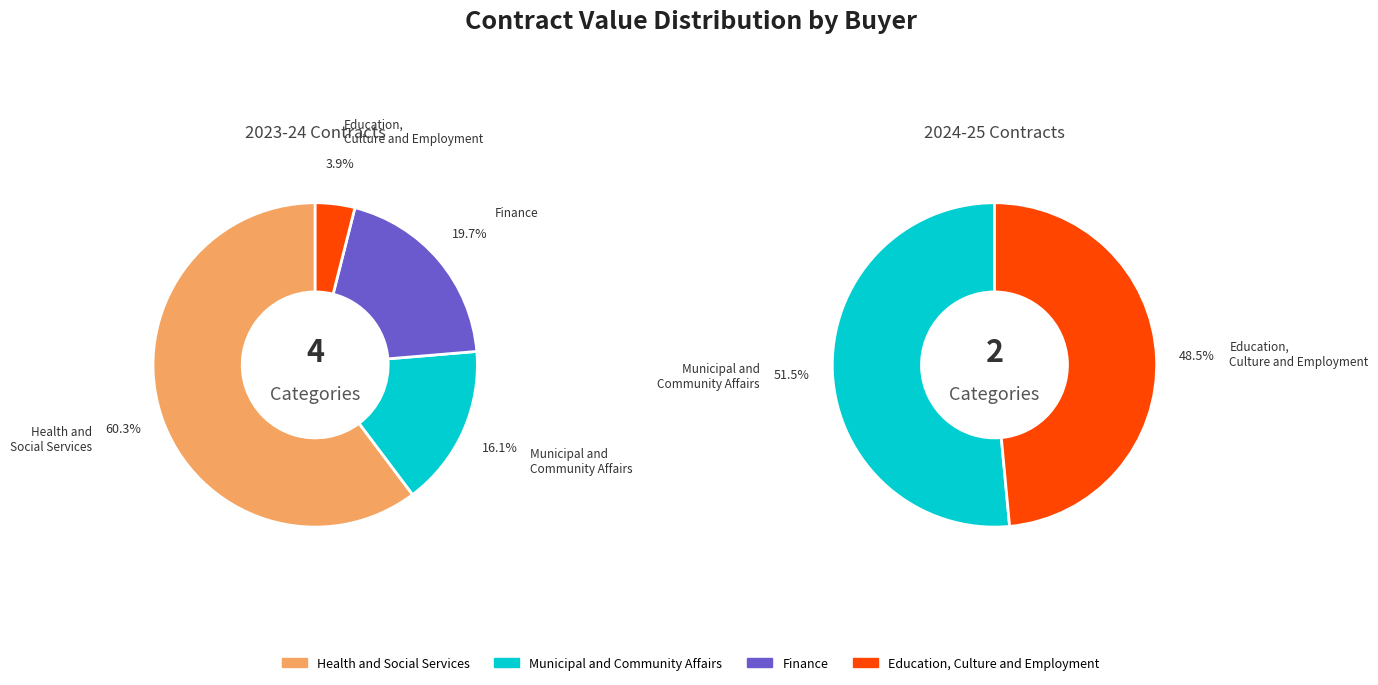

Is Health and Social Services the majority of the pie?

No